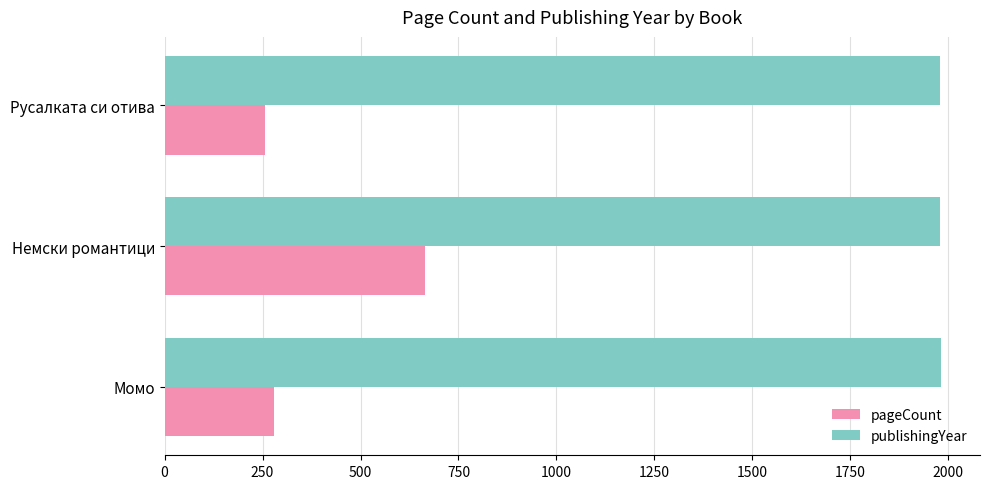

True or false: publishingYear has a value of 2844 at Русалката си отива.

False